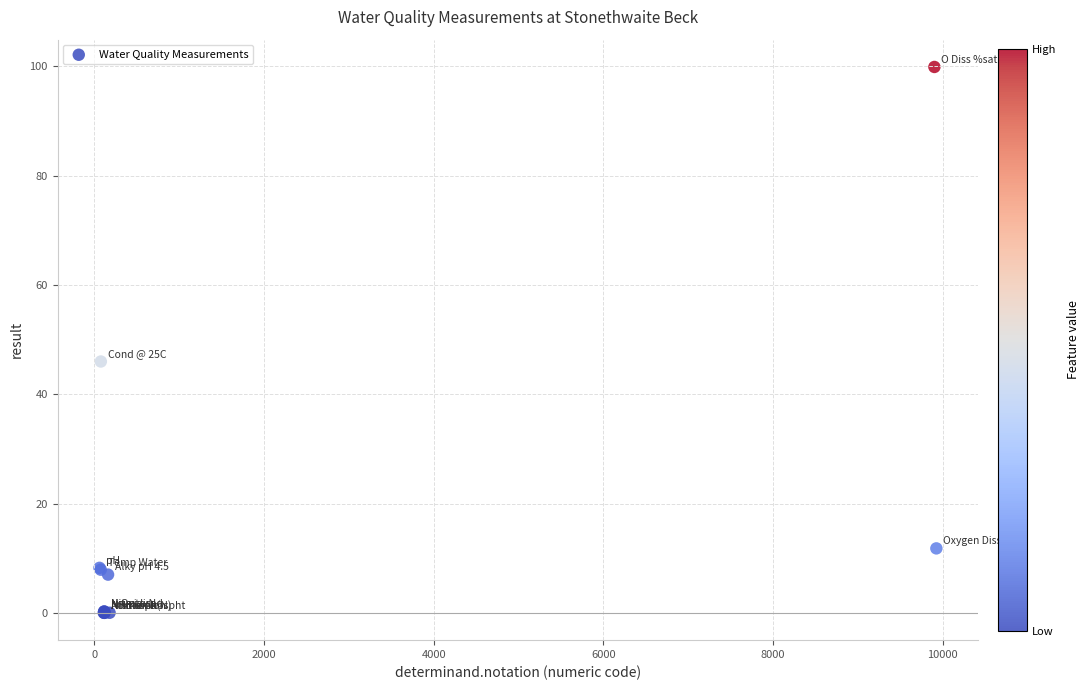

What Y value in the scatter plot is closest to 49?

46.0